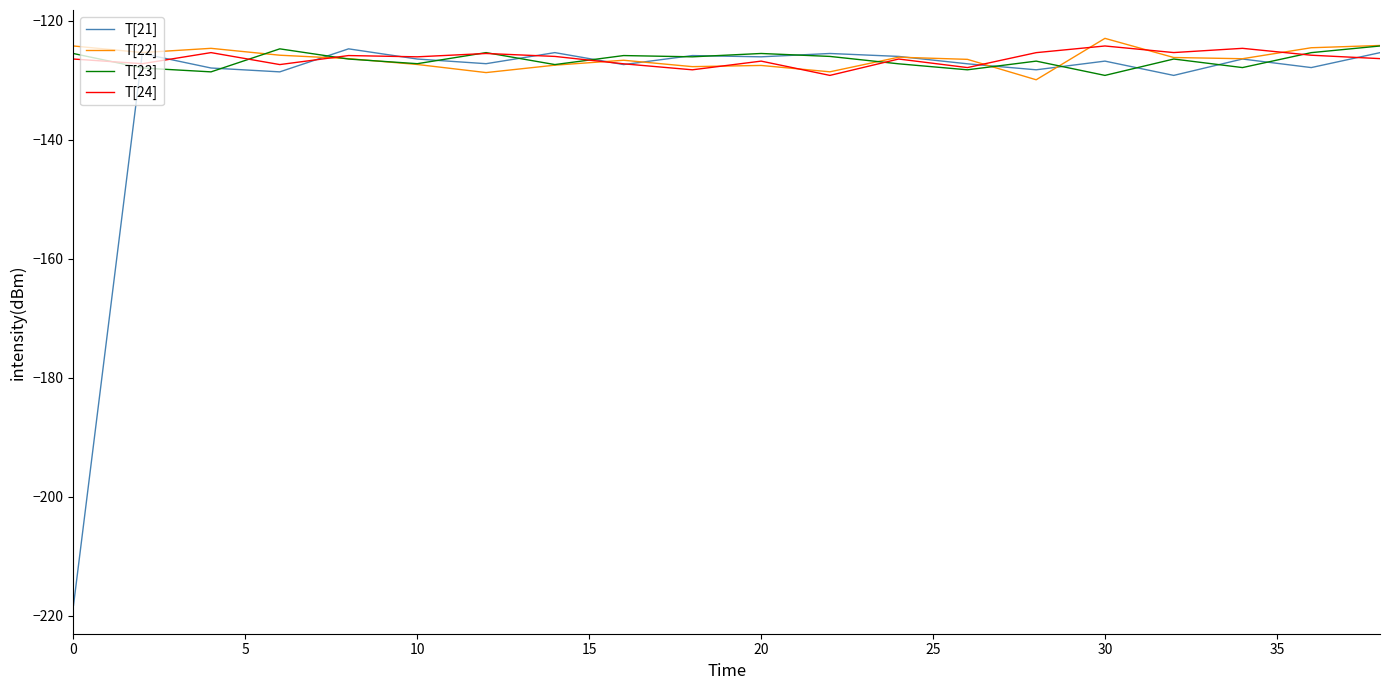

Which series has the largest range (max minus min)?

T[21]